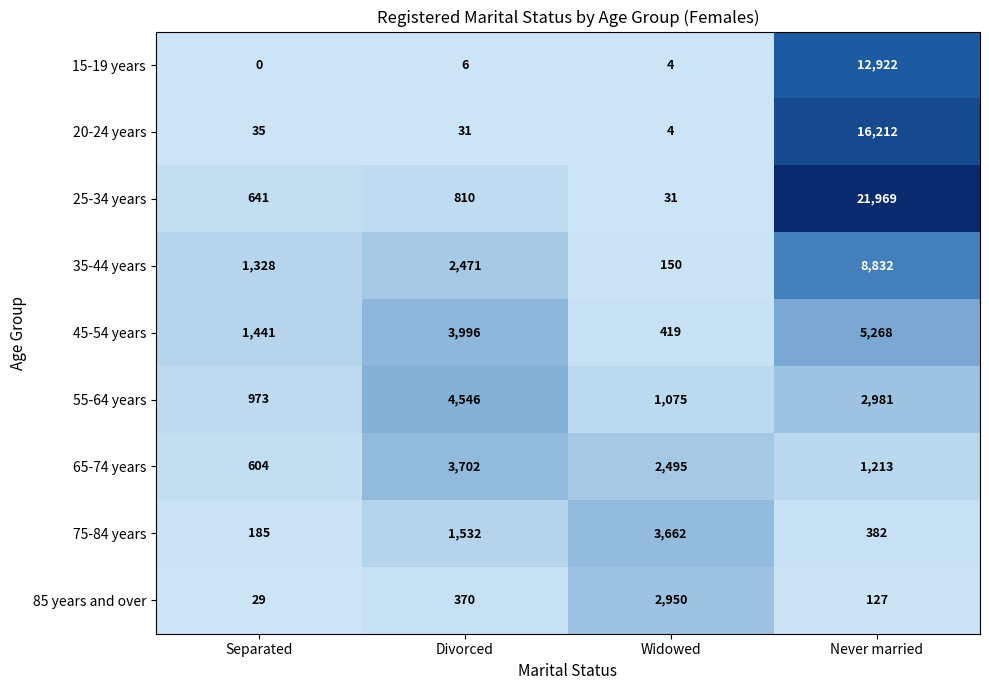

List the series in order of their peak value, highest first.

25-34 years, 20-24 years, 15-19 years, 35-44 years, 45-54 years, 55-64 years, 65-74 years, 75-84 years, 85 years and over